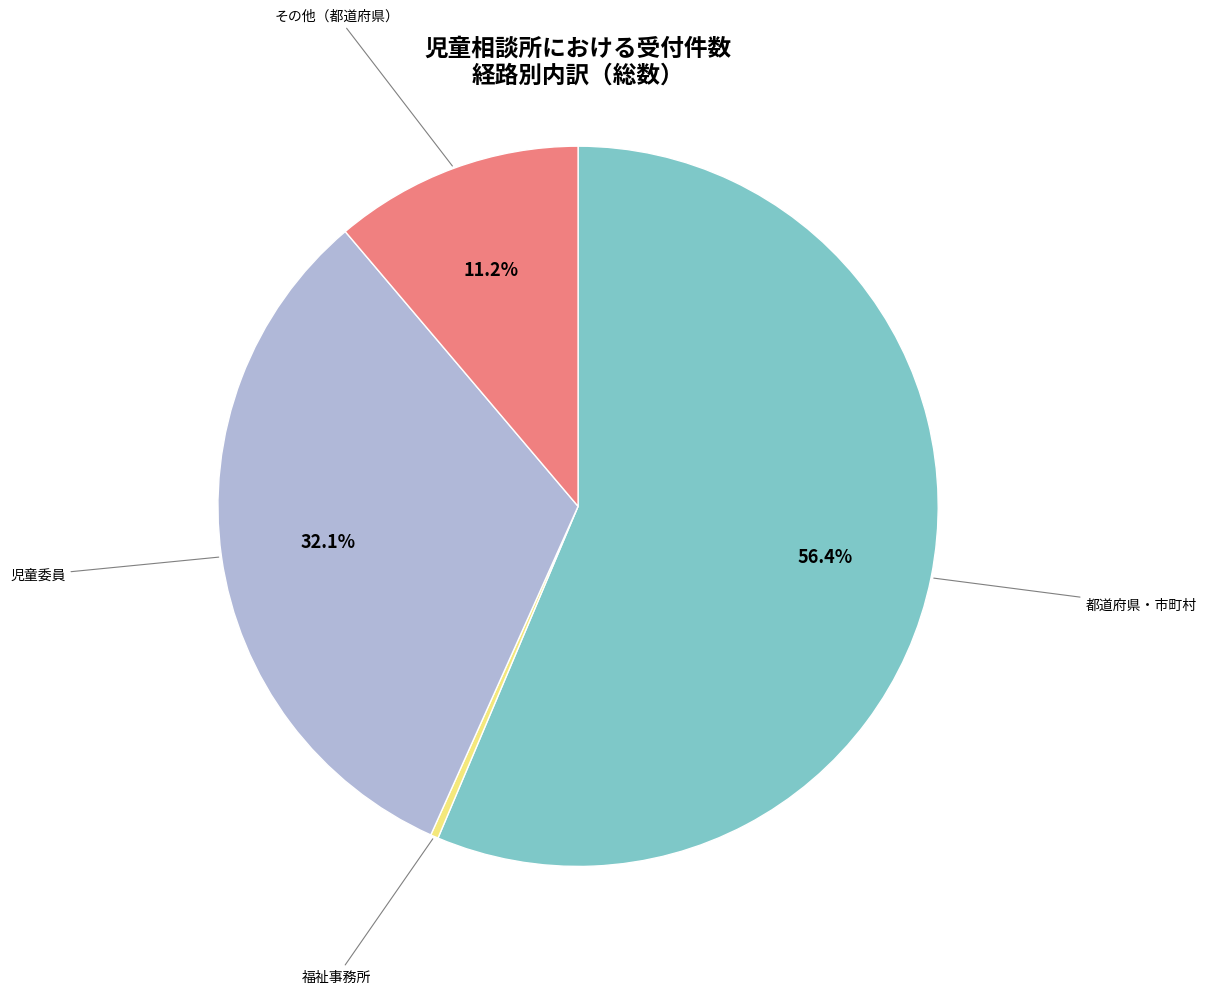

Which slice is the largest?

都道府県・市町村